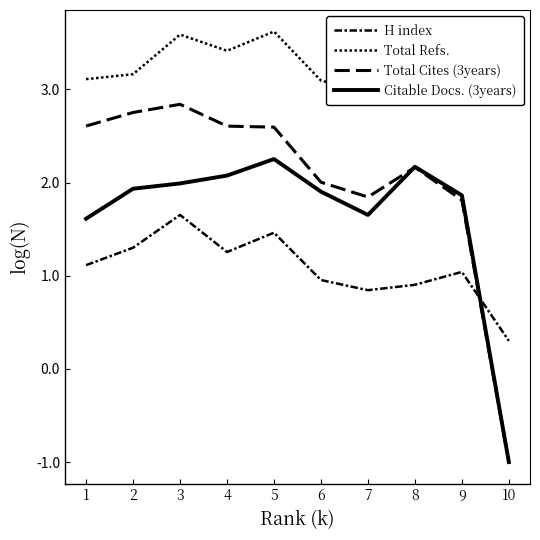

Where is Total Refs. nearest to the value 3?

7